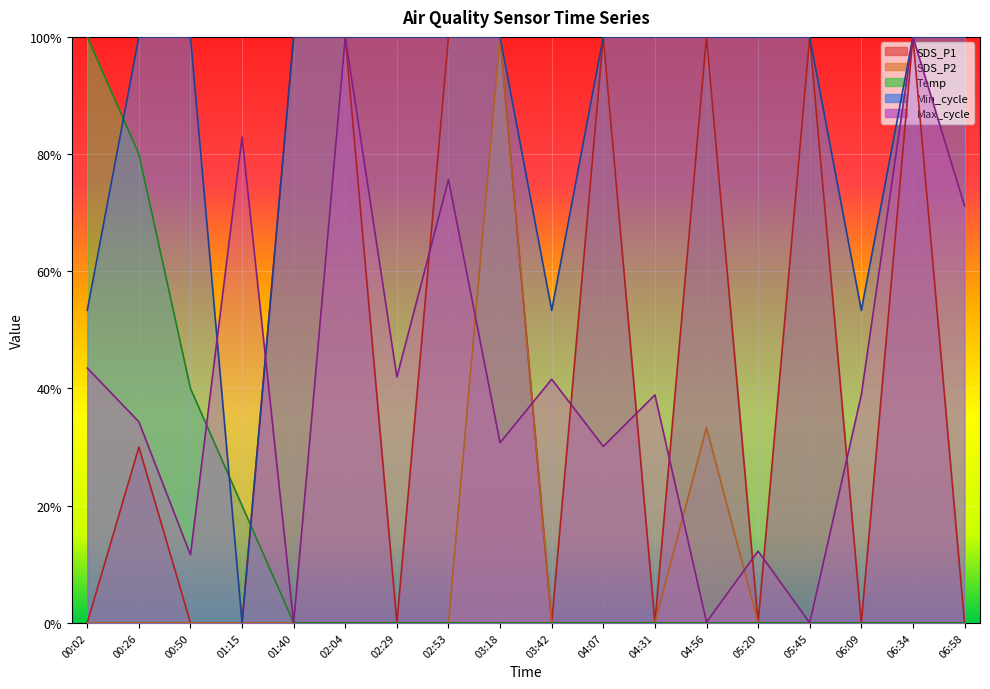

At which label is Min_cycle closest to 0?

01:15